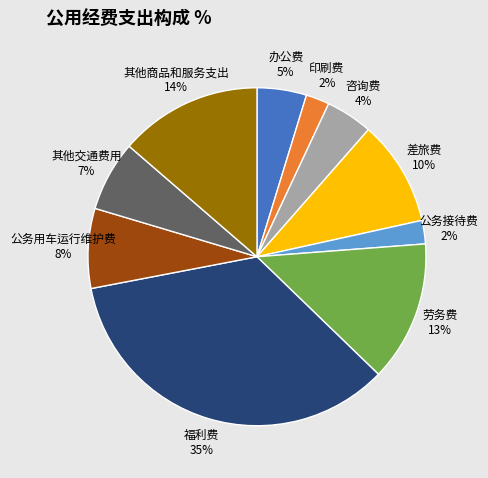

The 办公费 5% slice represents 5% of the pie. True or false?

True